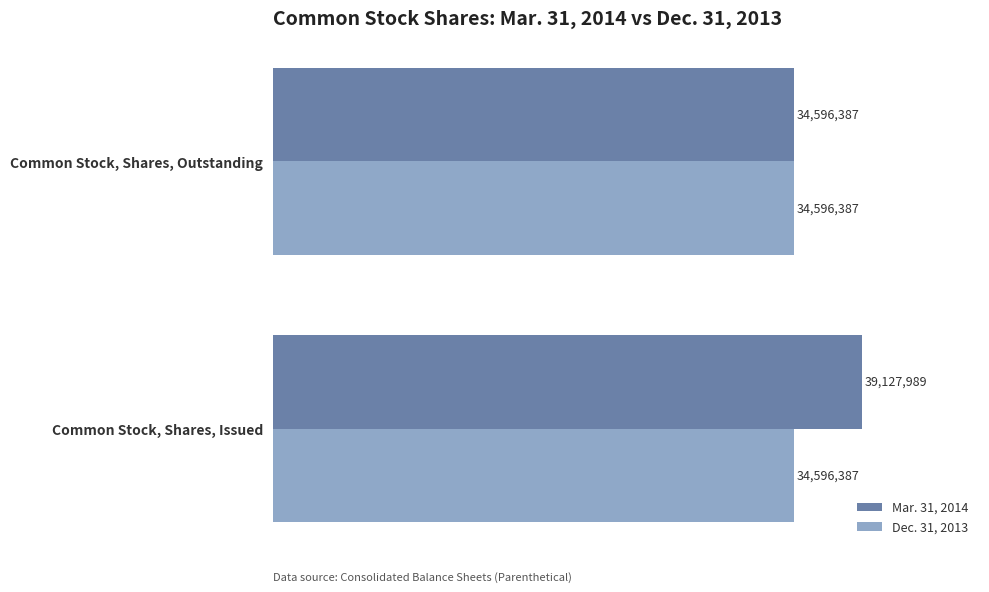

What is the difference between the maximum and minimum values in the Mar. 31, 2014 series?

4531602.0